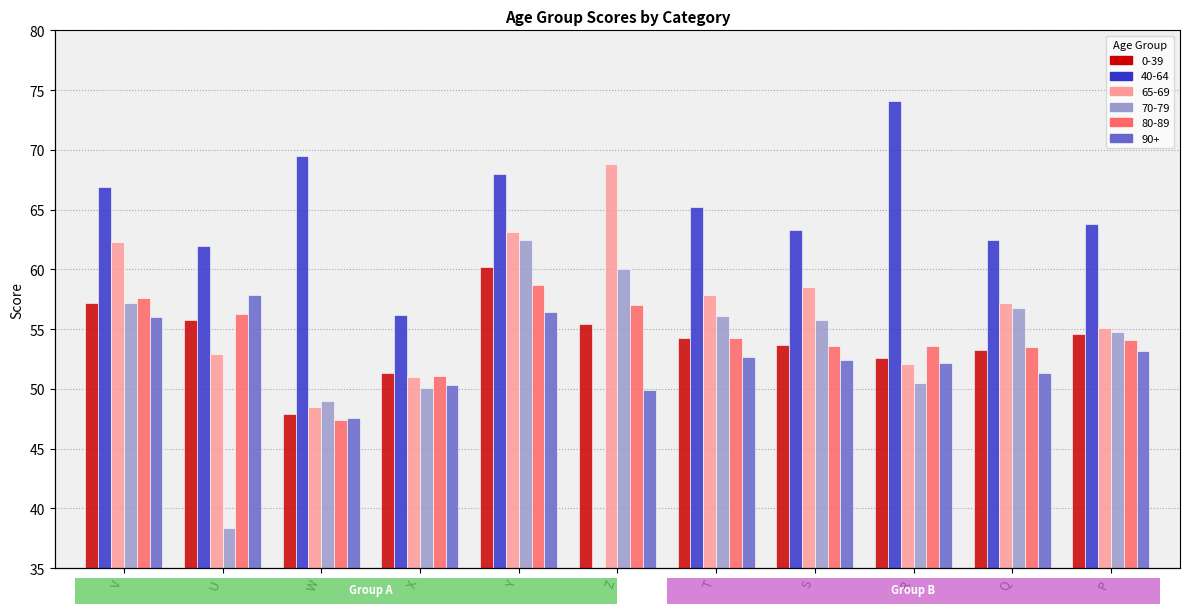

Reading left to right, extract all data points from this chart.

0-39: 57.2	55.8	47.9	51.3	60.2	55.4	54.3	53.7	52.6	53.3	54.6
40-64: 66.9	62.0	69.5	56.2	68.0	0.0	65.2	63.3	74.1	62.5	63.8
65-69: 62.3	52.9	48.5	51.0	63.1	68.8	57.9	58.5	52.1	57.2	55.1
70-79: 57.2	38.4	49.0	50.1	62.5	60.0	56.1	55.8	50.5	56.8	54.8
80-89: 57.6	56.3	47.4	51.1	58.7	57.0	54.3	53.6	53.6	53.5	54.1
90+: 56.0	57.9	47.6	50.3	56.4	49.9	52.7	52.4	52.2	51.3	53.2